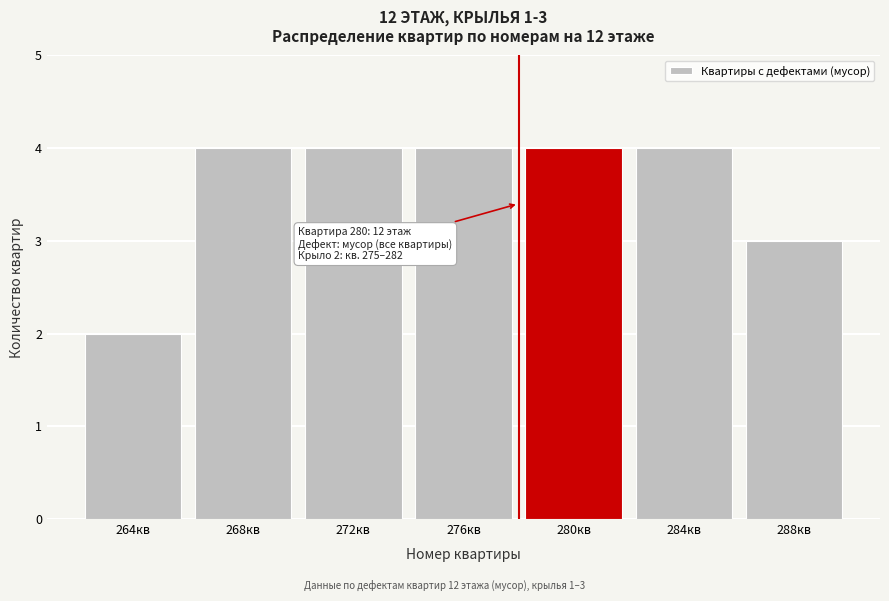

Reading left to right, what are all the values shown in this chart?

2	4	4	4	4	4	3